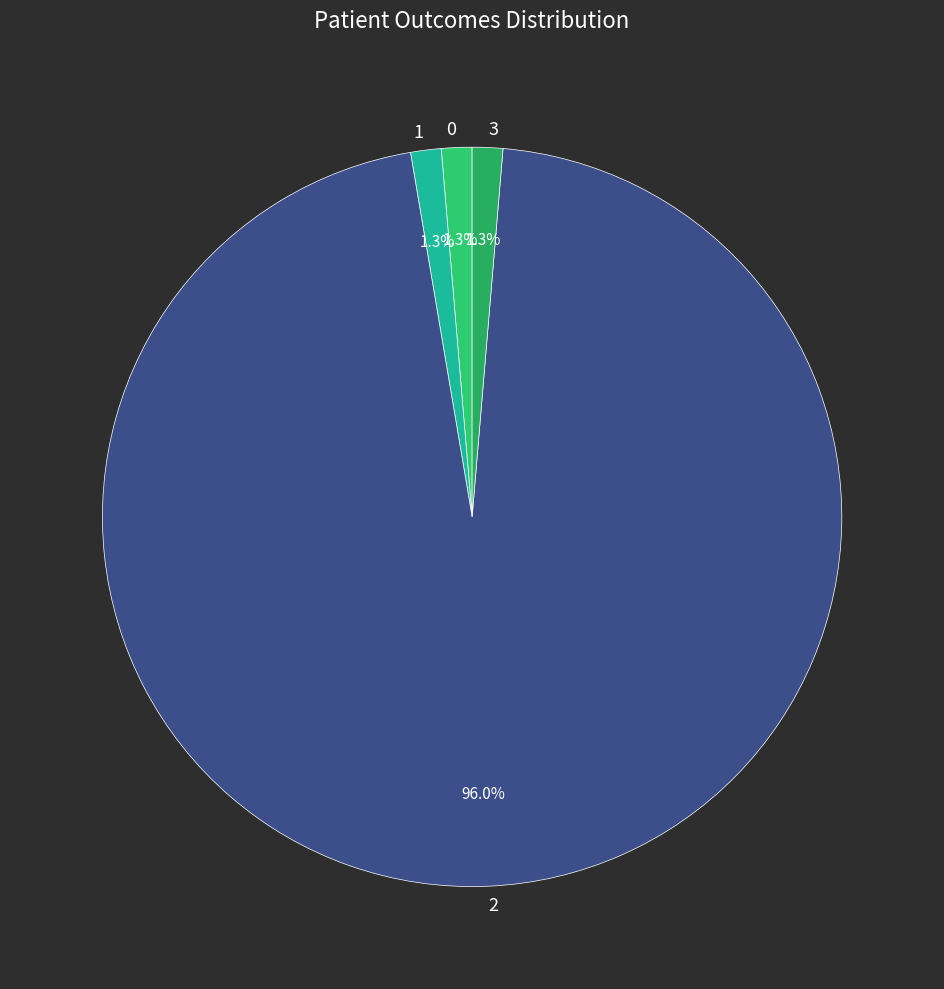

What percentage is the 1 slice, to the nearest percent?

1%